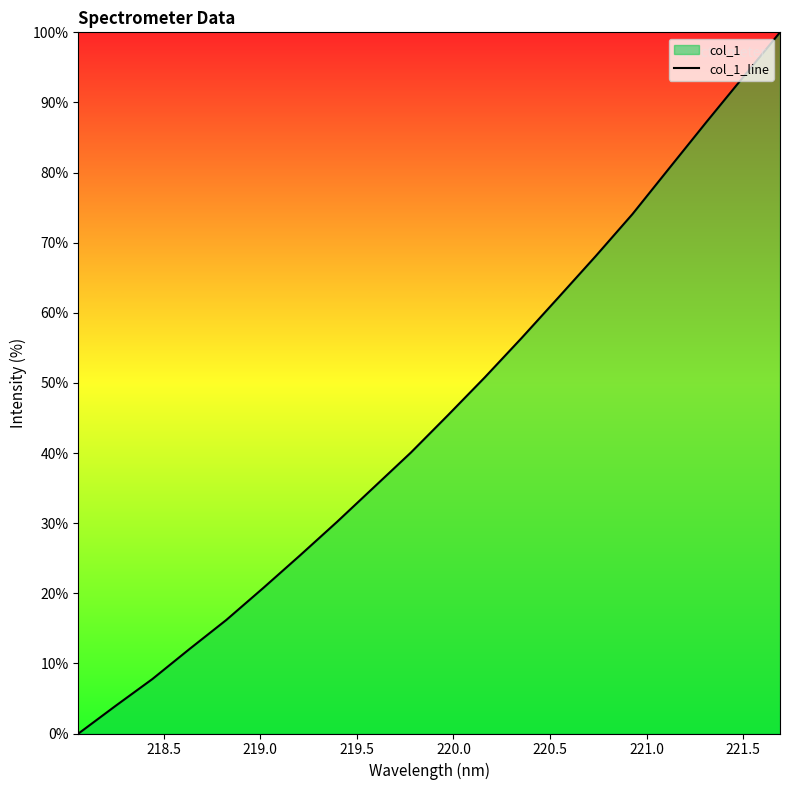

What is the maximum value shown in the chart?

100.0